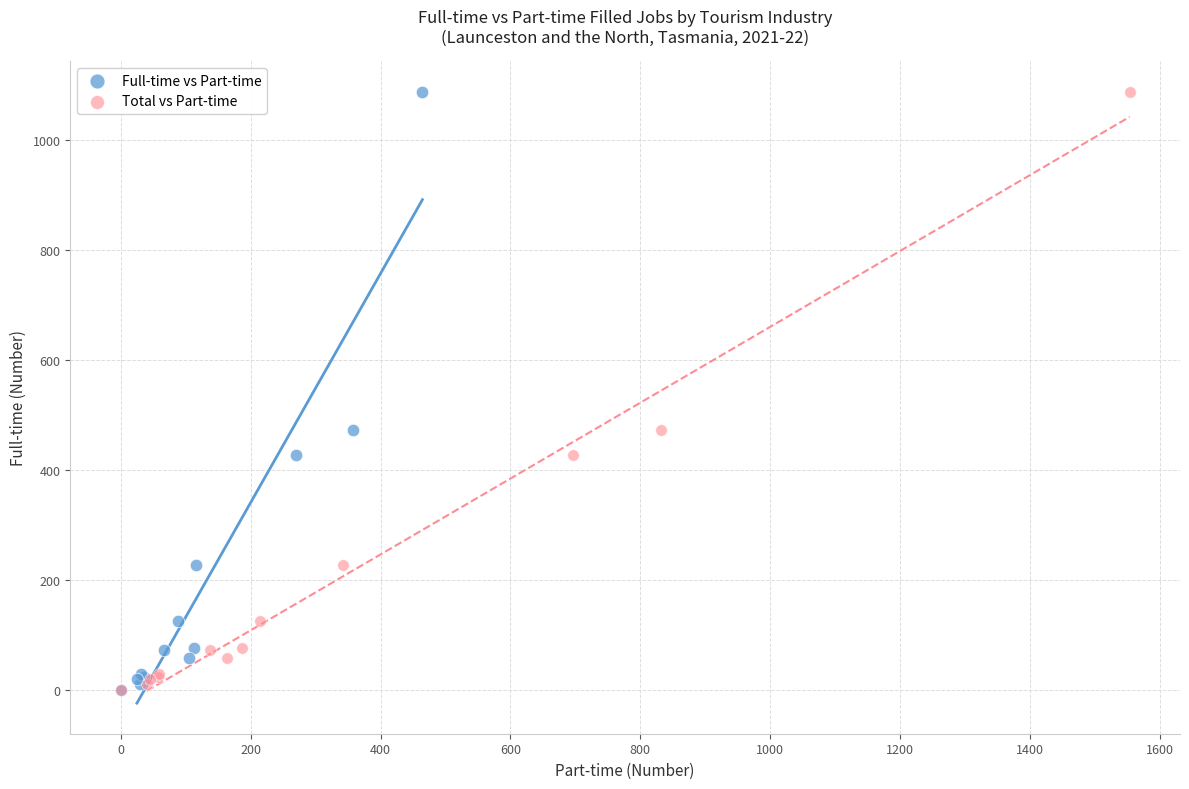

What are all the series names shown in the legend?

Full-time vs Part-time, Total vs Part-time